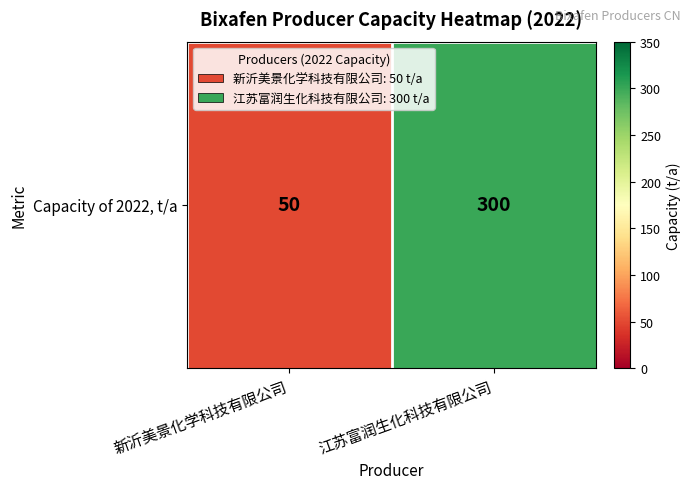

Is it true that the value at 江苏富润生化科技有限公司 is 300?

True